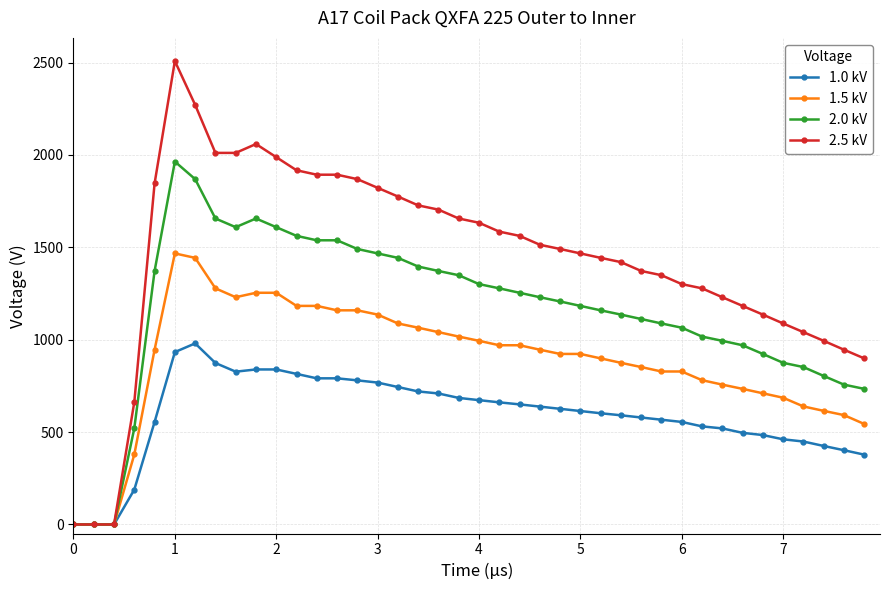

How many series are shown in this chart?

4